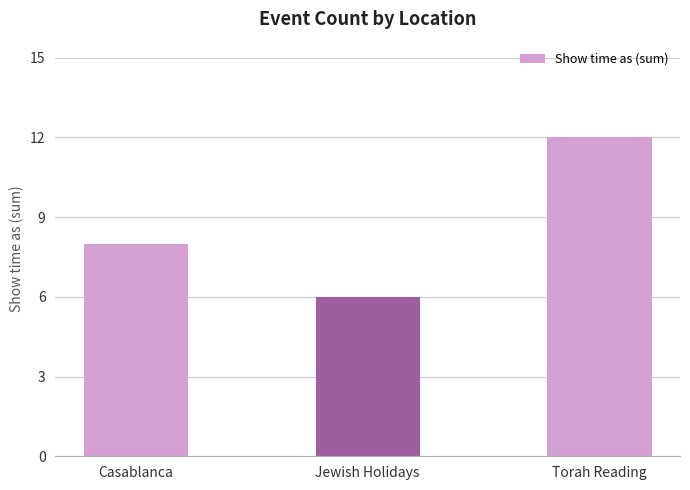

What is the change in value from Jewish Holidays to Torah Reading?

+6